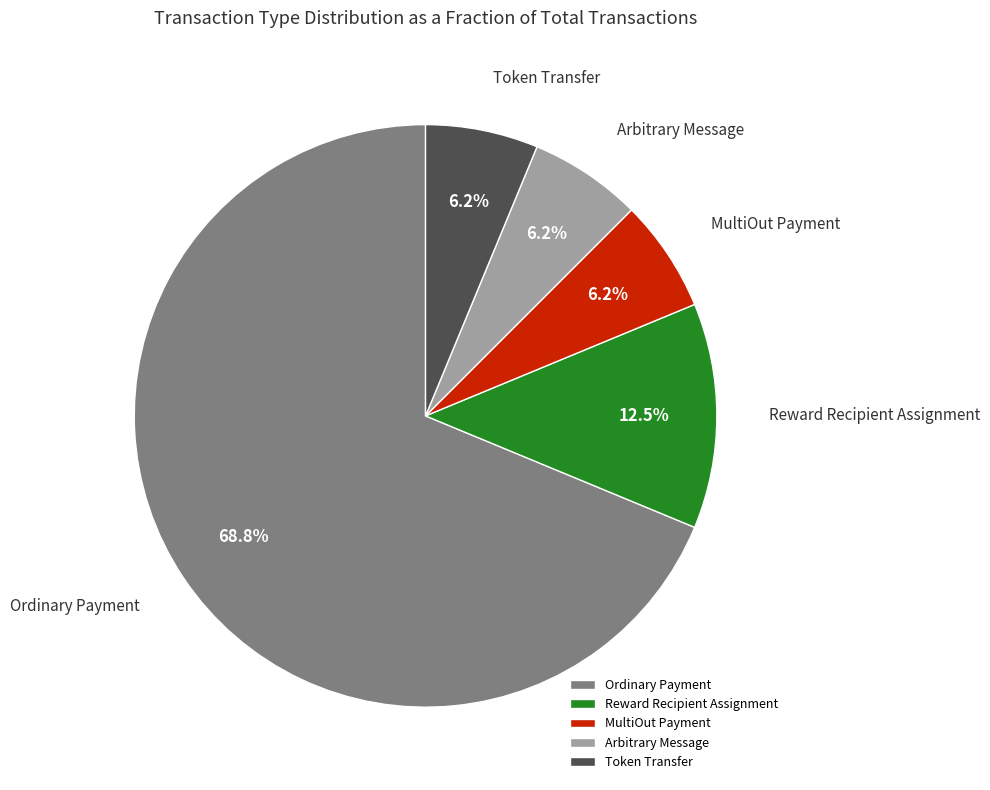

To the nearest percent, what percentage of the pie is Token Transfer?

6%